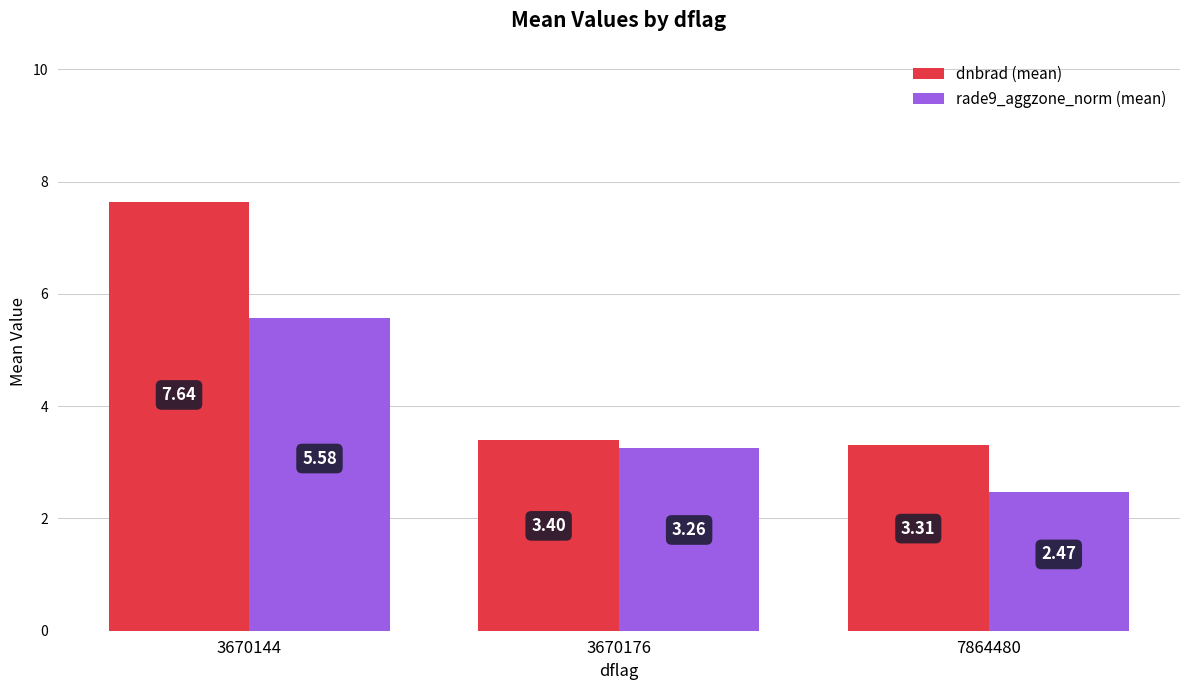

What is the sum of the dnbrad (mean) values at 7864480 and 3670176?

6.7